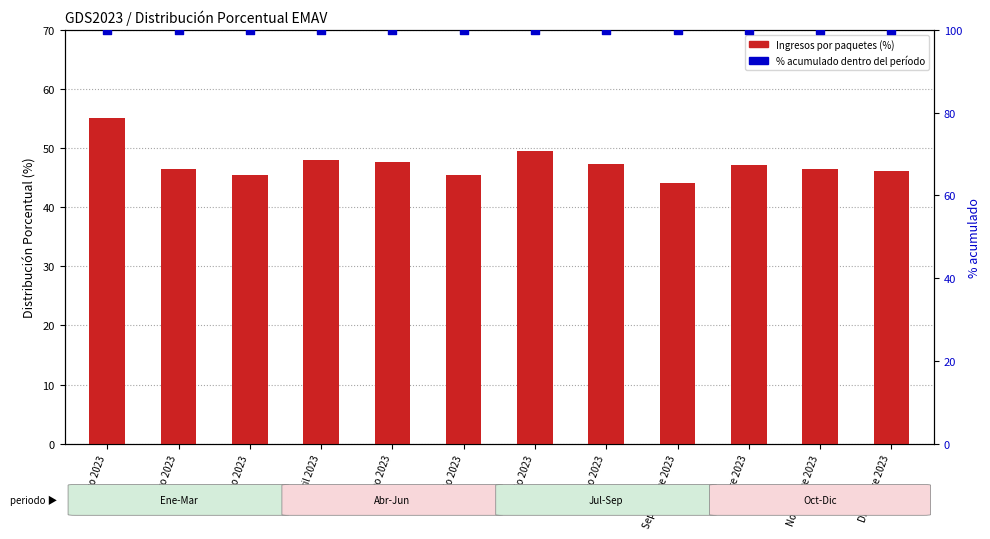

At which category is the sum across all series the highest?

Enero 2023